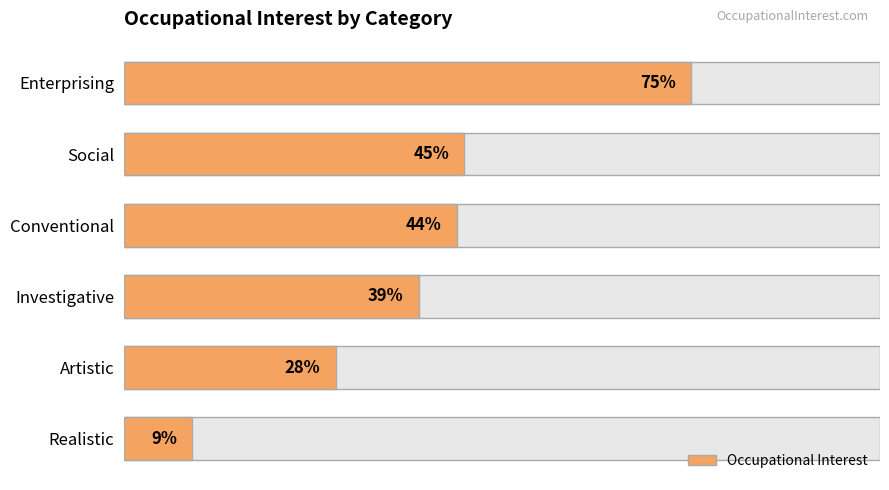

What is the difference between the values at Investigative and Enterprising?

36